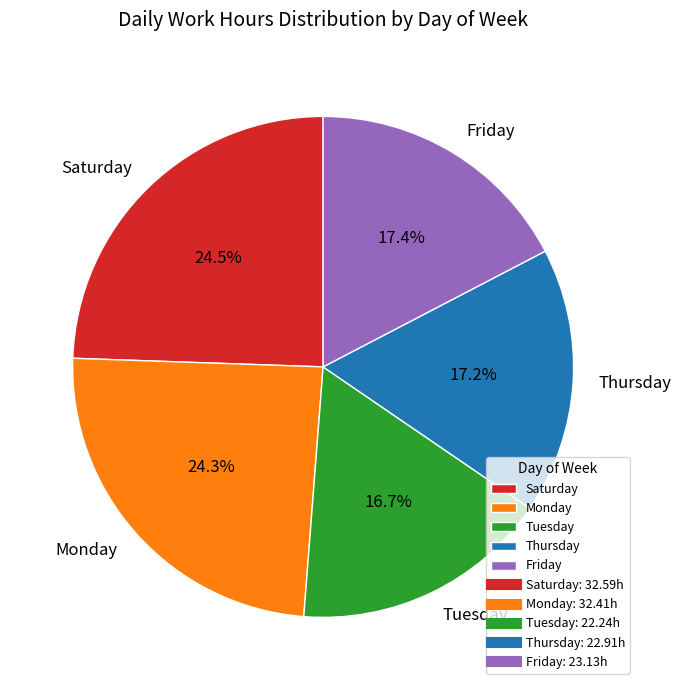

Which category has the smallest portion of the pie?

Tuesday